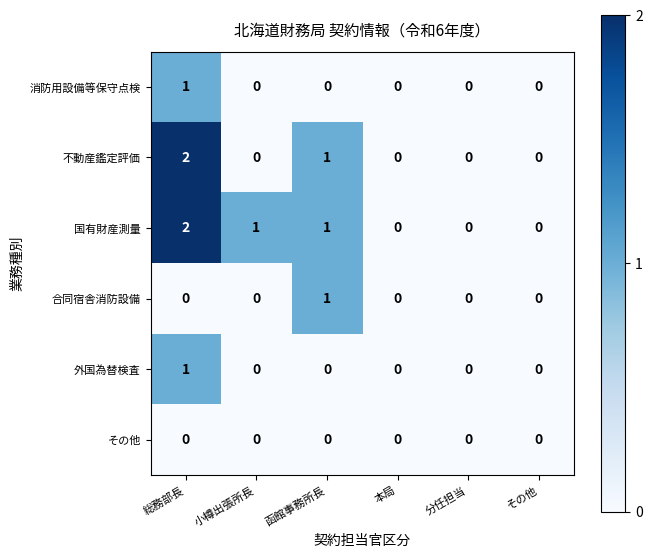

Count the 不動産鑑定評価 values in the range 0 to 1.

5